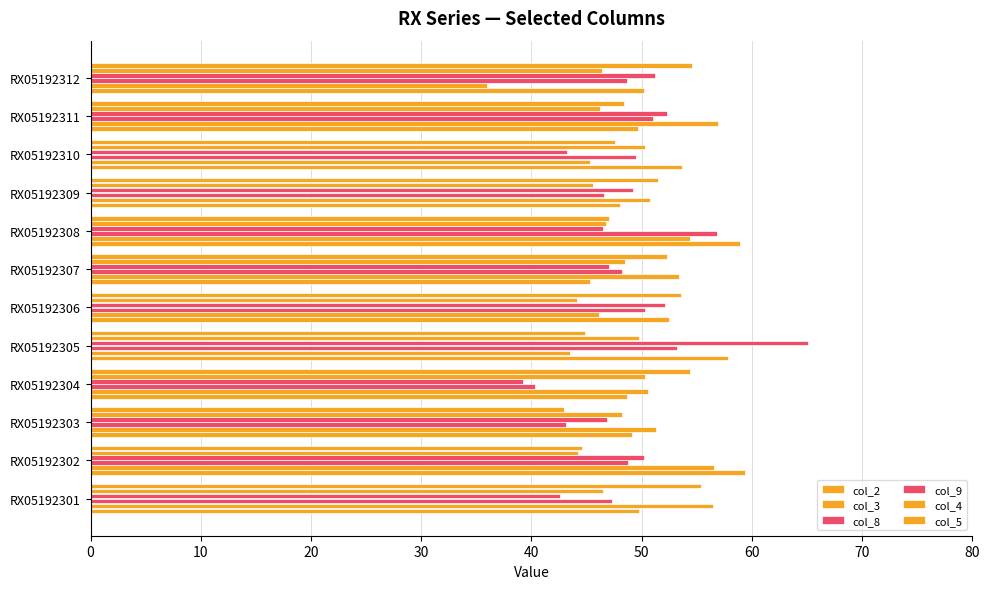

How many data points does each series have?

12